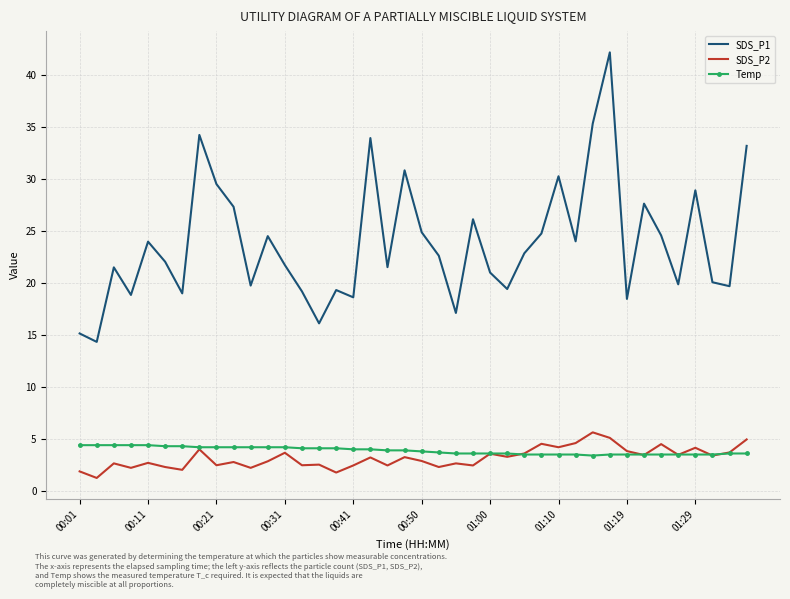

What is the highest value of the SDS_P1 series?

42.1